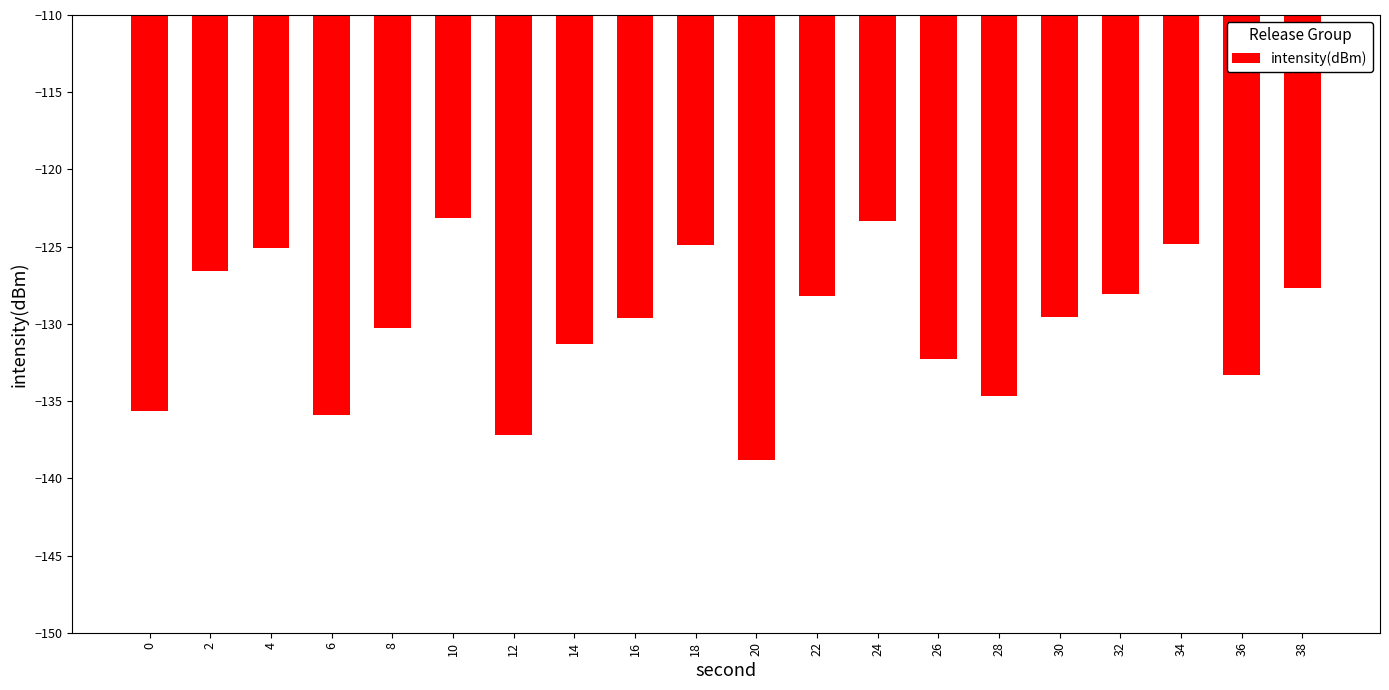

What is the greatest value displayed?

-123.1